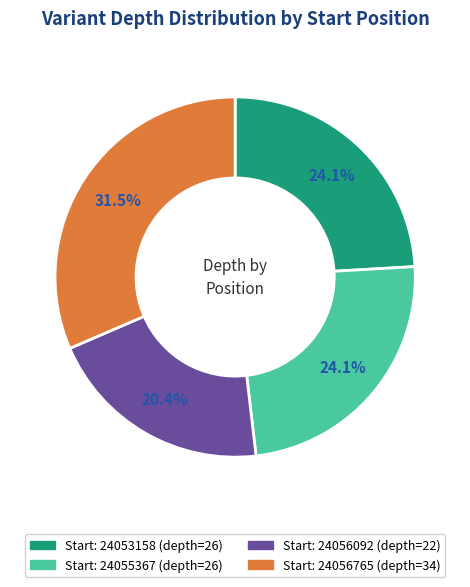

Does any single category account for the majority?

No